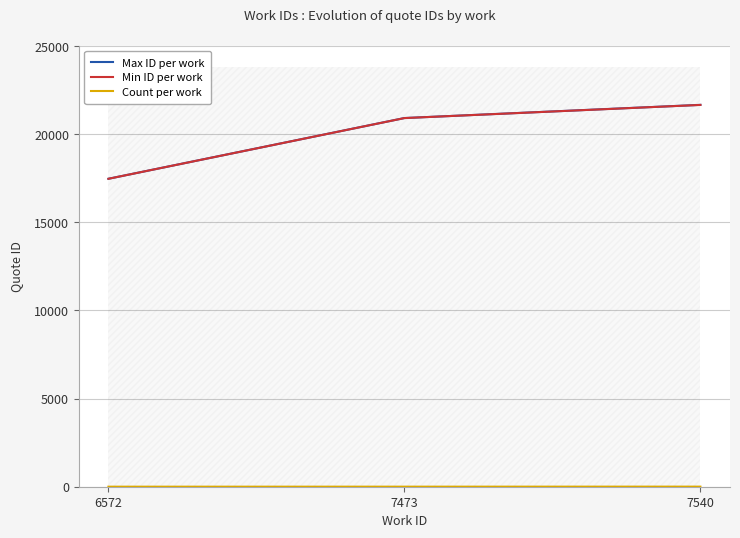

At which category is the sum across all series the highest?

7540